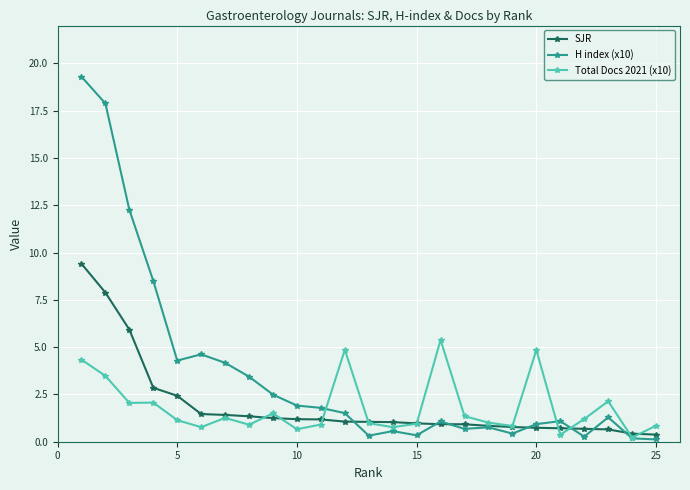

Which series has the widest spread of values?

H index (x10)